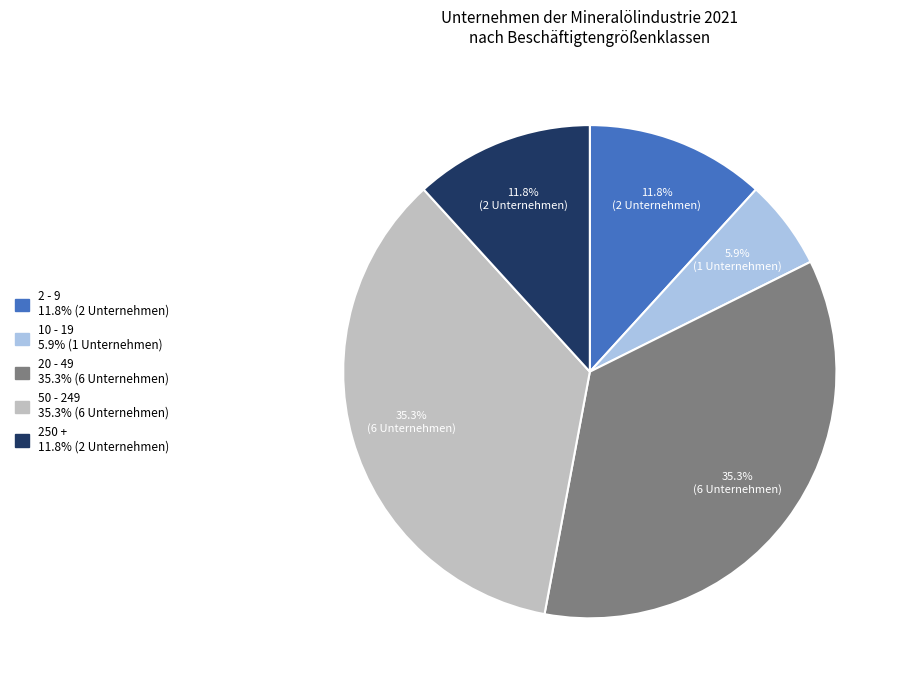

Combined, do 10 - 19 and 20 - 49 account for over 50%?

No